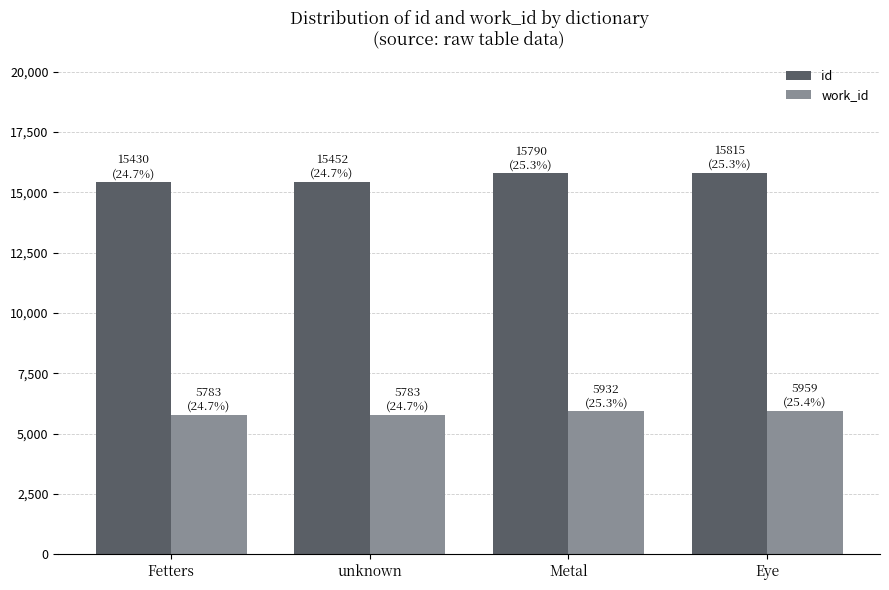

How many work_id values are between 5783 and 5959?

4